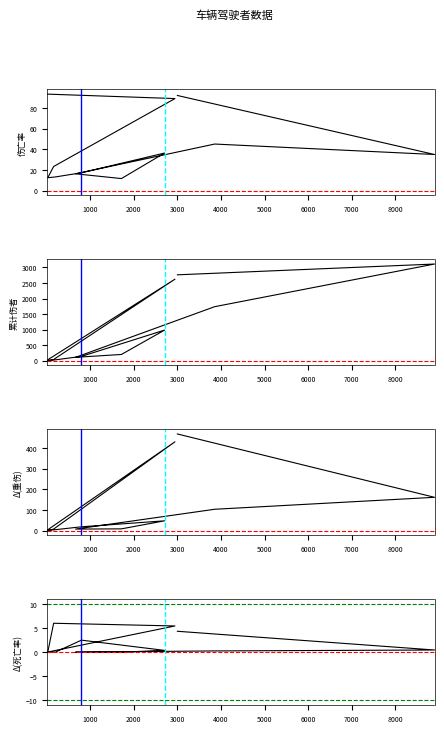

How many lines are shown in the chart?

4